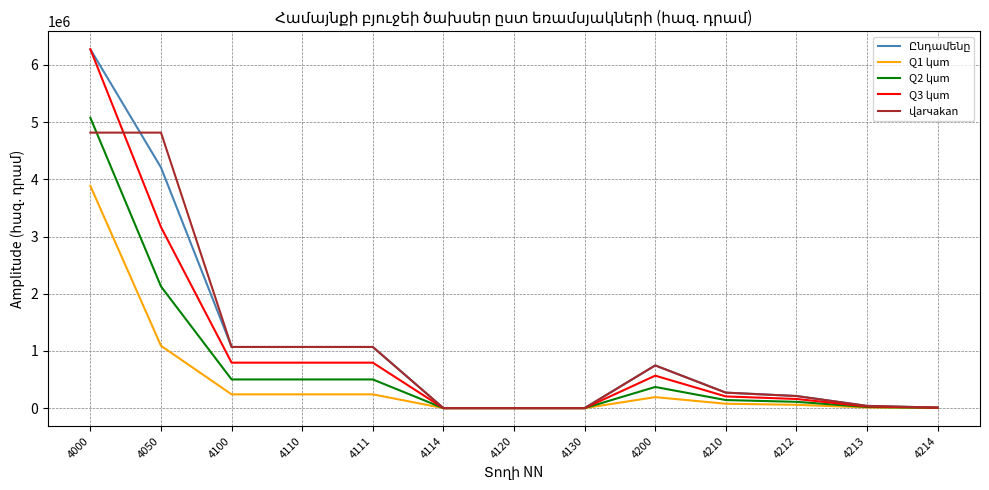

What is the maximum value shown in the chart?

6272928.7